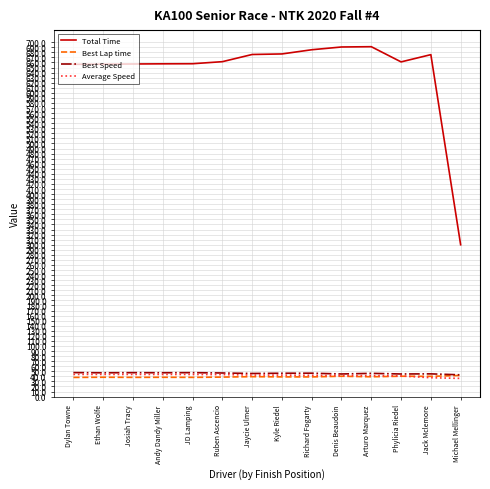

What are all the series names shown in the legend?

Total Time, Best Lap time, Best Speed, Average Speed